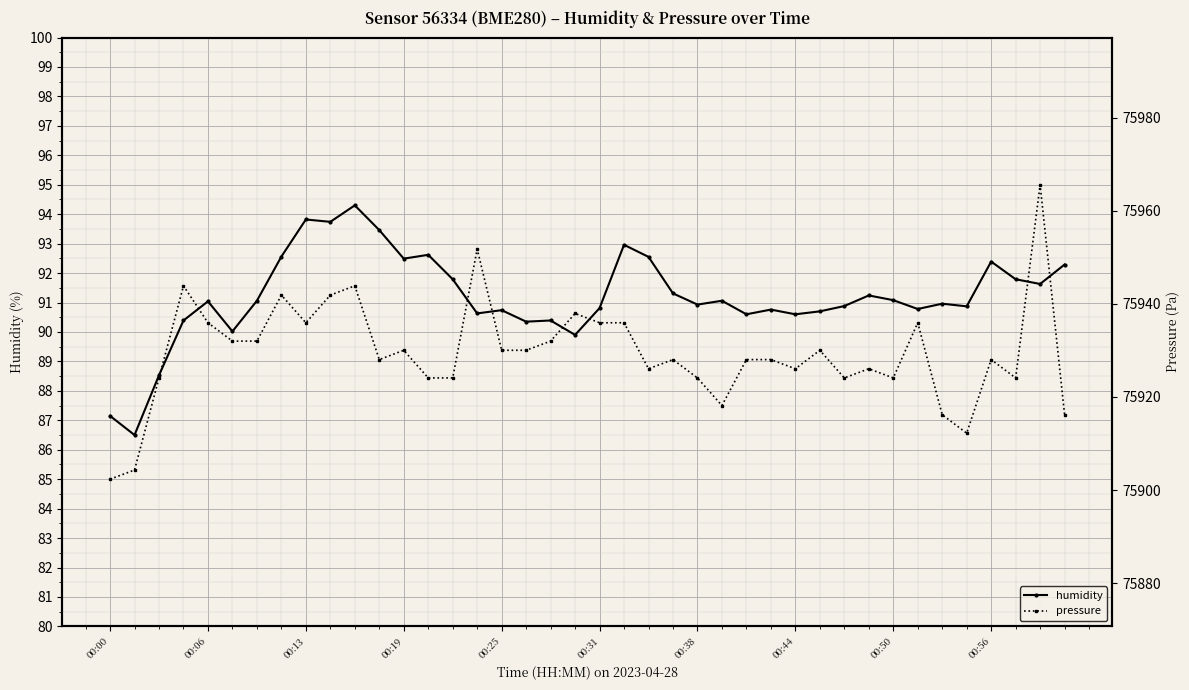

Reading left to right, what are all the values shown in this chart?

humidity: 87.2	86.5	88.5	90.4	91.0	90.0	91.1	92.6	93.8	93.7	94.3	93.5	92.5	92.6	91.8	90.6	90.7	90.3	90.4	89.9	90.8	93.0	92.5	91.3	90.9	91.1	90.6	90.8	90.6	90.7	90.9	91.2	91.1	90.8	91.0	90.9	92.4	91.8	91.6	92.3
pressure: 75902.3	75904.3	75924.1	75943.9	75935.9	75932.0	75932.0	75941.9	75935.9	75941.9	75943.9	75928.0	75930.0	75924.1	75924.1	75951.8	75930.0	75930.0	75932.0	75937.9	75935.9	75935.9	75926.1	75928.0	75924.1	75918.2	75928.0	75928.0	75926.1	75930.0	75924.1	75926.1	75924.1	75935.9	75916.2	75912.2	75928.0	75924.1	75965.6	75916.2